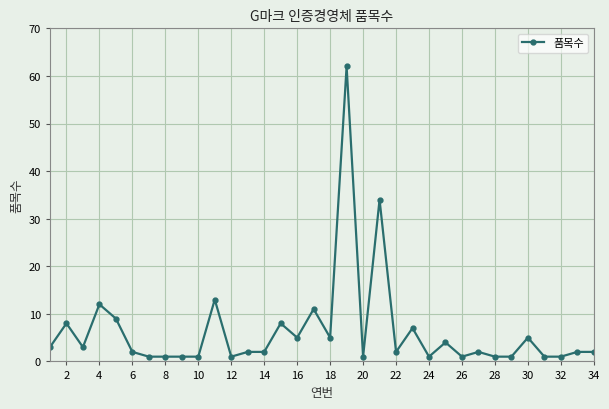

What is the average value?

6